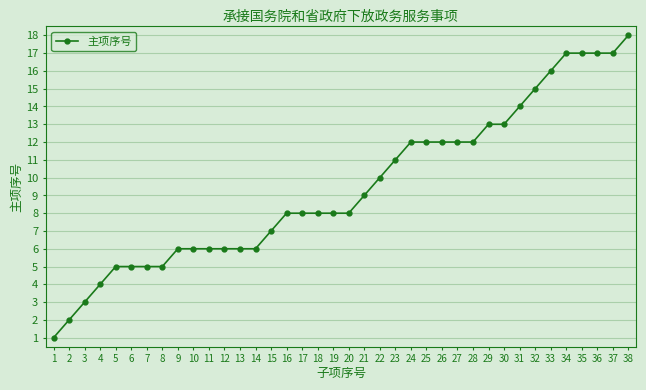

What is the value of the 1st point from the left?

1